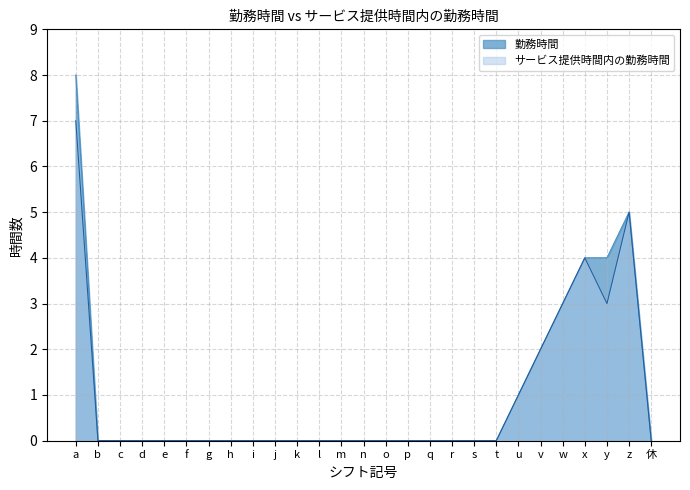

True or false: サービス提供時間内の勤務時間 and 勤務時間 intersect in this chart.

False